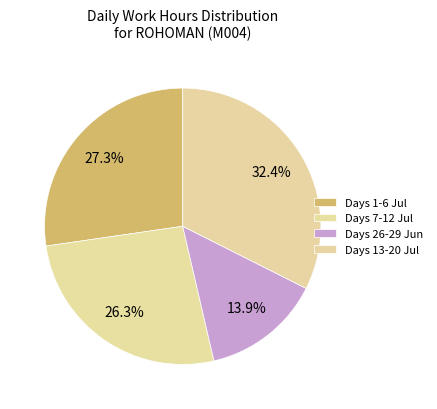

How many segments does this pie chart have?

4